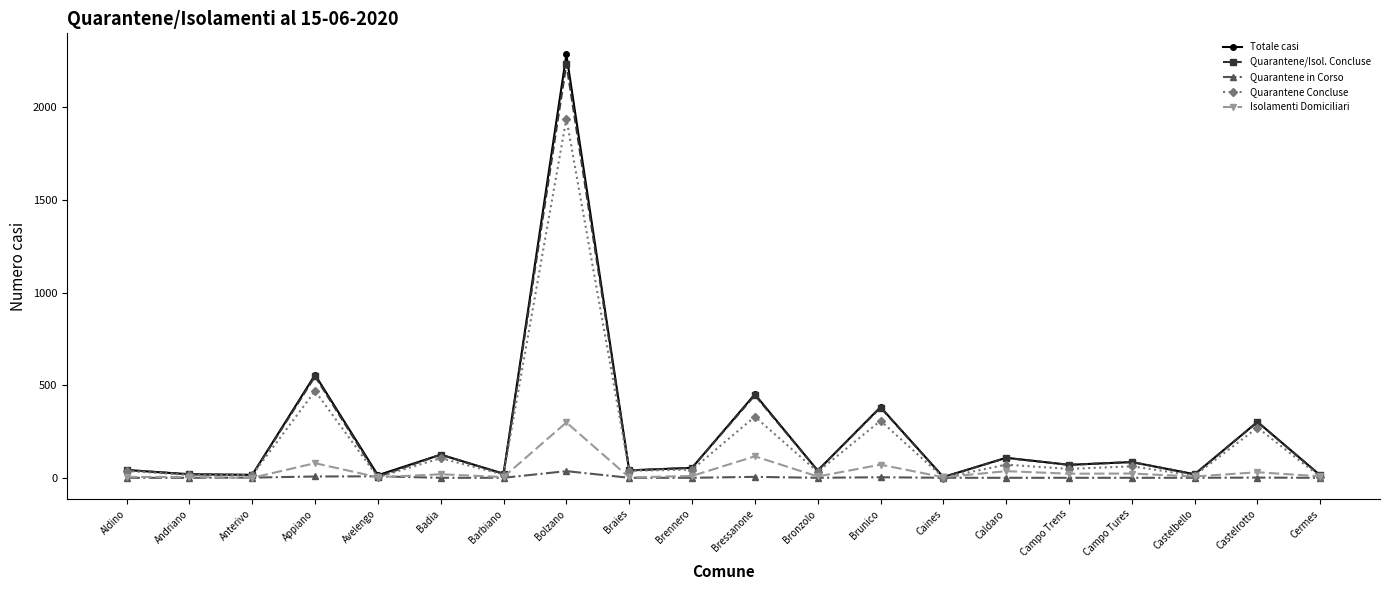

Does the chart have visible grid lines?

No